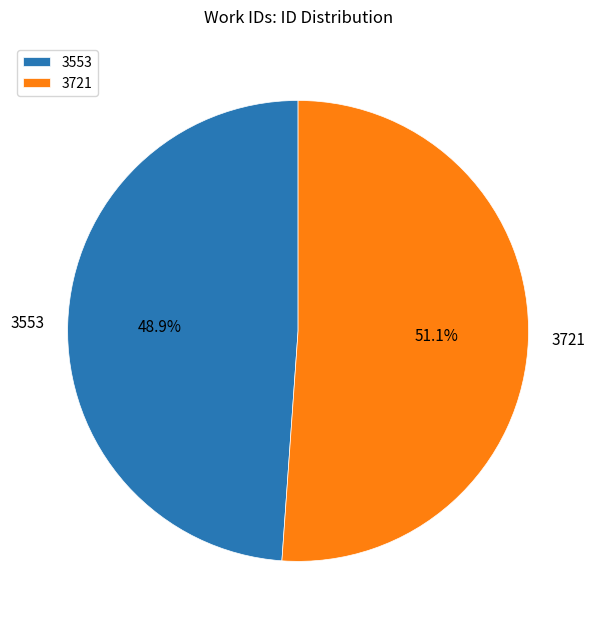

To the nearest percent, what is the difference between the largest and smallest slice percentages?

2%